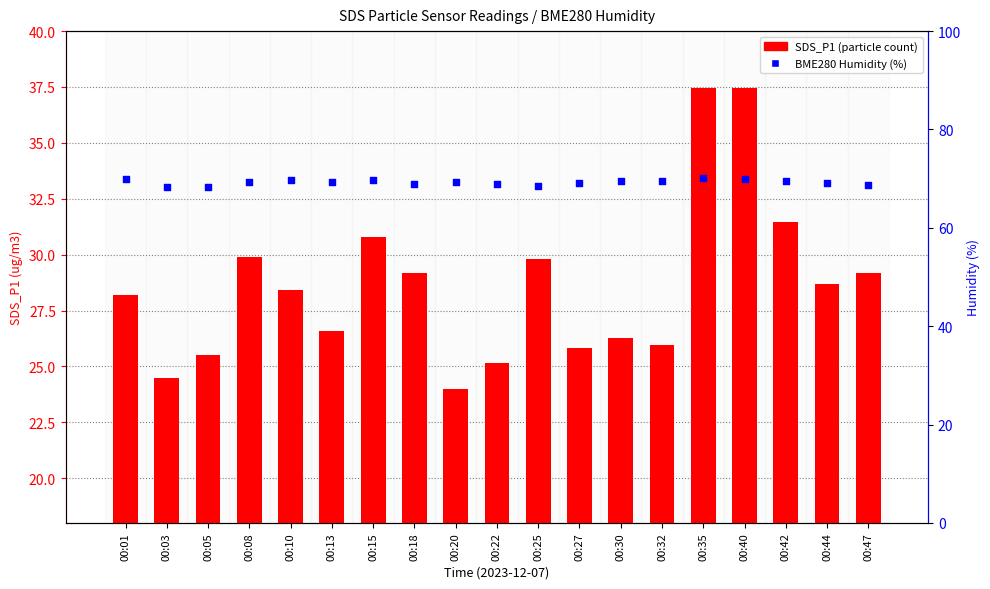

Which series has the largest Y range (max minus min)?

SDS_P1